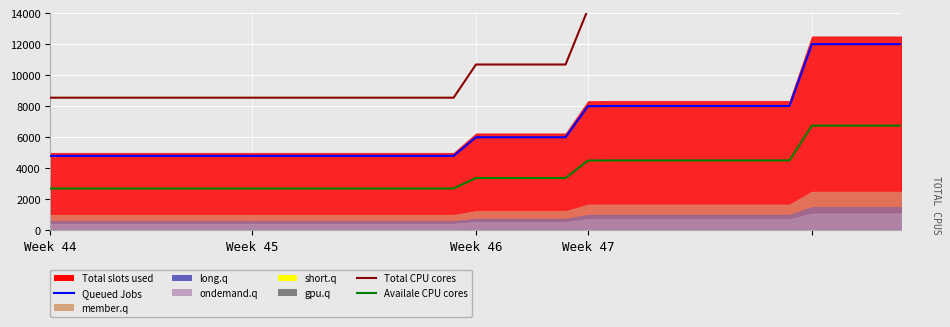

Reading right to left, transcribe all the data shown in this chart.

Queued Jobs: 12000.0	12000.0	12000.0	12000.0	12000.0	8016.0	8016.0	8016.0	8016.0	8016.0	8016.0	8016.0	8016.0	8016.0	8000.0	6000.0	6000.0	6000.0	6000.0	6000.0	4800.0	4800.0	4800.0	4800.0	4800.0	4800.0	4800.0	4800.0	4800.0	4800.0	4800.0	4800.0	4800.0	4800.0	4800.0	4800.0	4800.0	4800.0	4800.0
Total CPU cores: 21375.0	21375.0	21375.0	21375.0	21375.0	14278.5	14278.5	14278.5	14278.5	14278.5	14278.5	14278.5	14278.5	14278.5	14250.0	10687.5	10687.5	10687.5	10687.5	10687.5	8550.0	8550.0	8550.0	8550.0	8550.0	8550.0	8550.0	8550.0	8550.0	8550.0	8550.0	8550.0	8550.0	8550.0	8550.0	8550.0	8550.0	8550.0	8550.0
Availale CPU cores: 6750.0	6750.0	6750.0	6750.0	6750.0	4509.0	4509.0	4509.0	4509.0	4509.0	4509.0	4509.0	4509.0	4509.0	4500.0	3375.0	3375.0	3375.0	3375.0	3375.0	2700.0	2700.0	2700.0	2700.0	2700.0	2700.0	2700.0	2700.0	2700.0	2700.0	2700.0	2700.0	2700.0	2700.0	2700.0	2700.0	2700.0	2700.0	2700.0